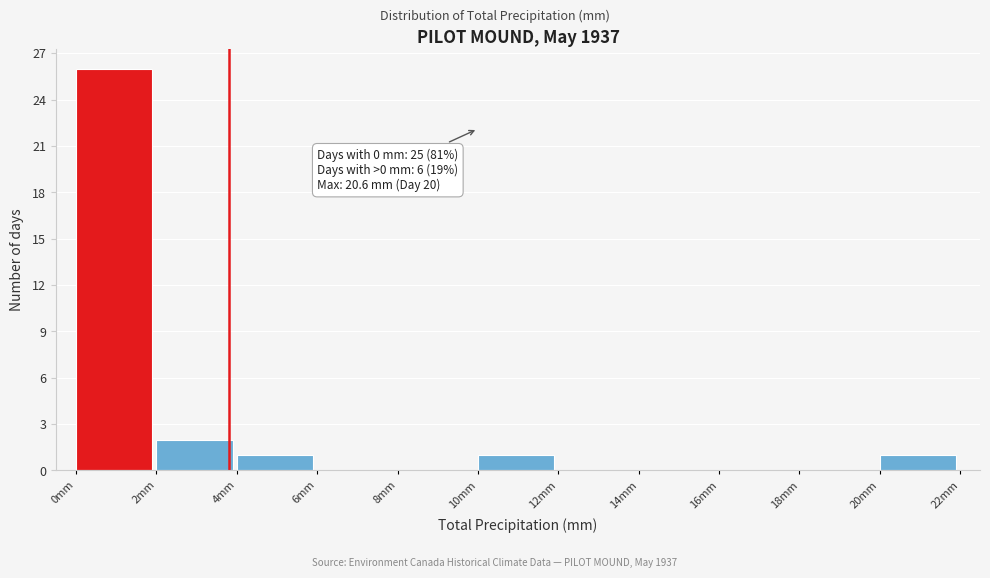

Over which range of the x-axis is the bar tallest?

0 to 2